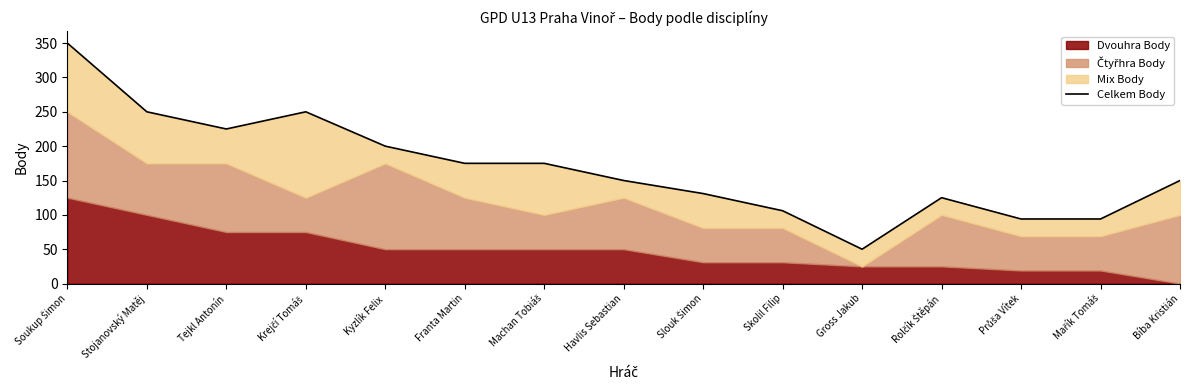

What is the value of the 9th point from the left?

131